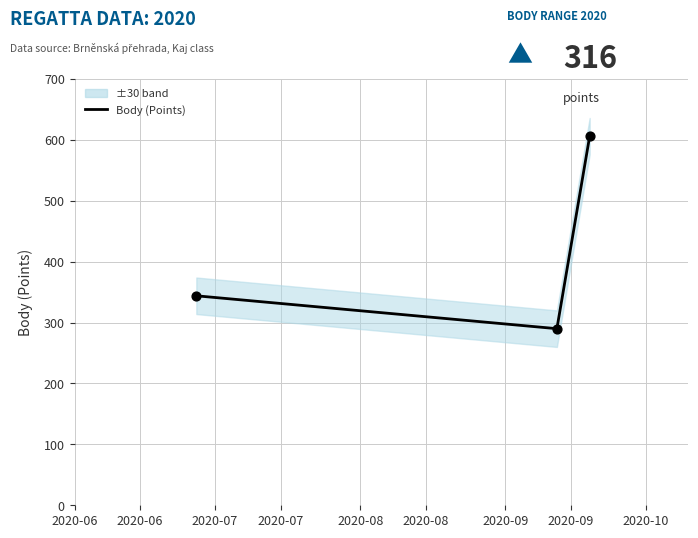

Which has a higher value, 2020-07 or 2020-06?

2020-07